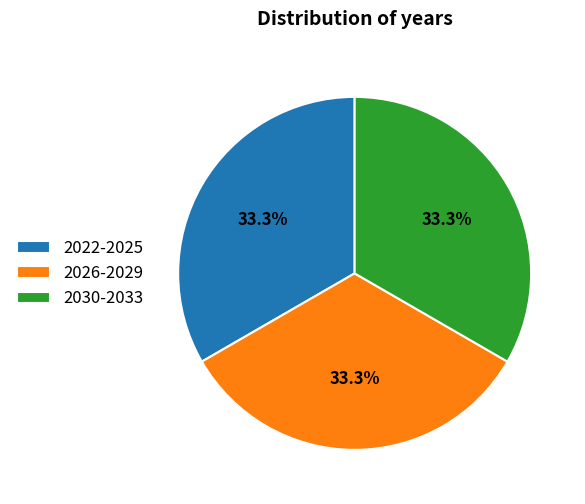

Approximately how many times larger is the value at 2030-2033 compared to 2026-2029?

1.0